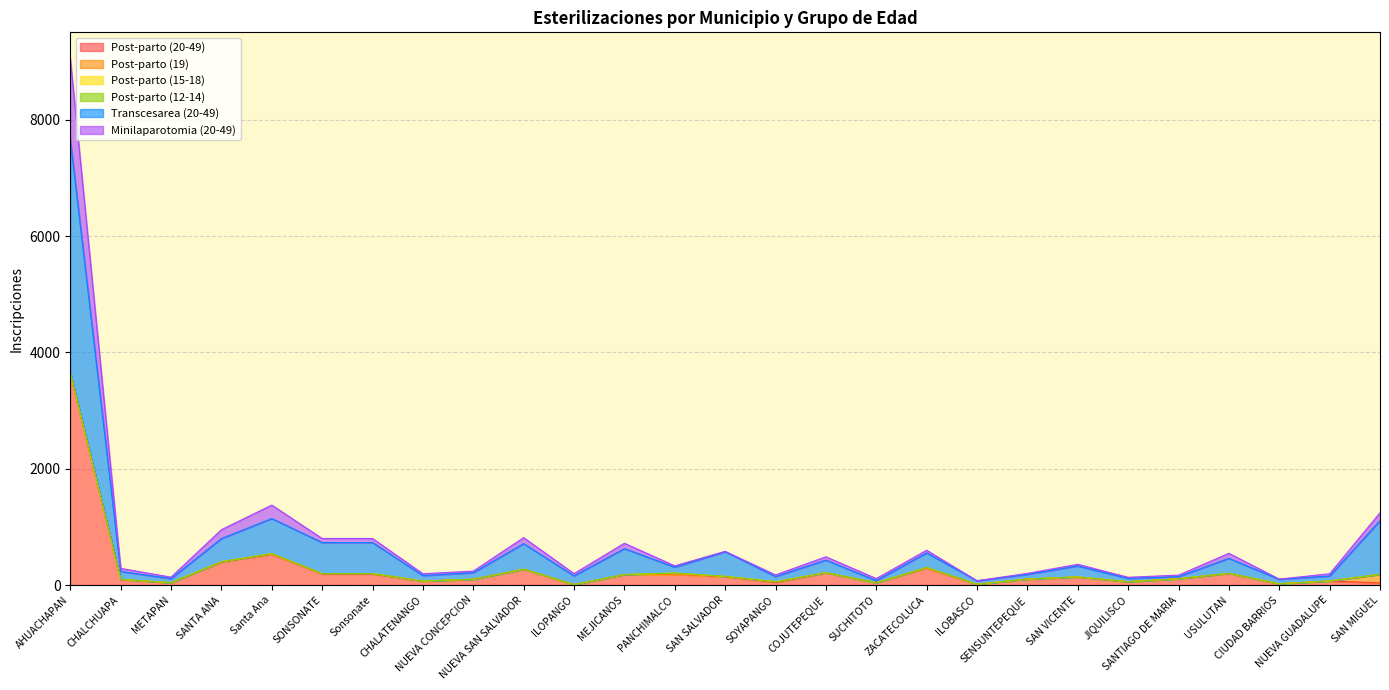

What is the label of the 6th point from the right?

JIQUILISCO